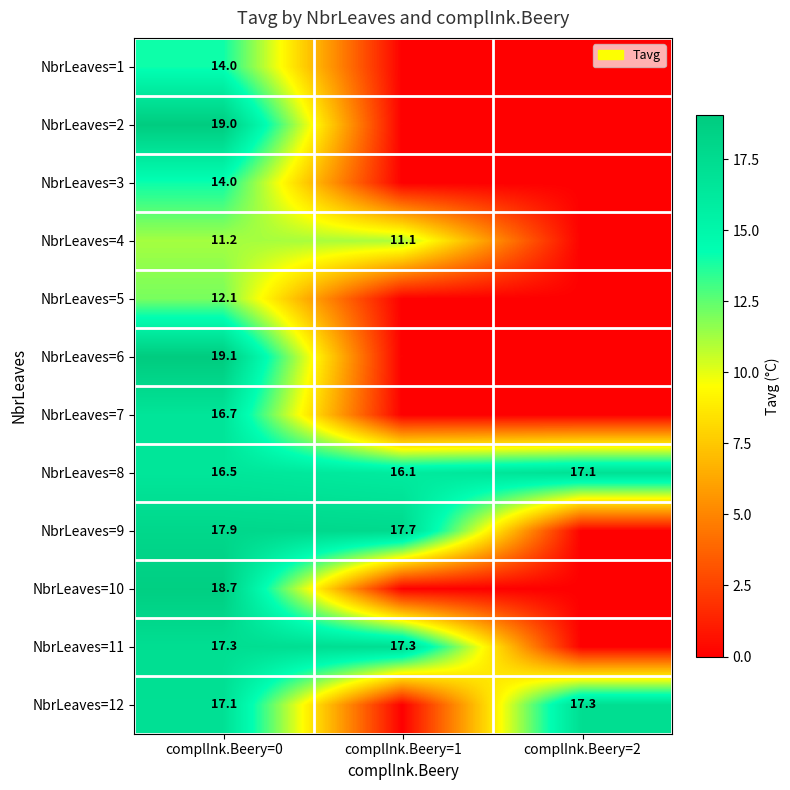

Count the number of categories in the chart.

3